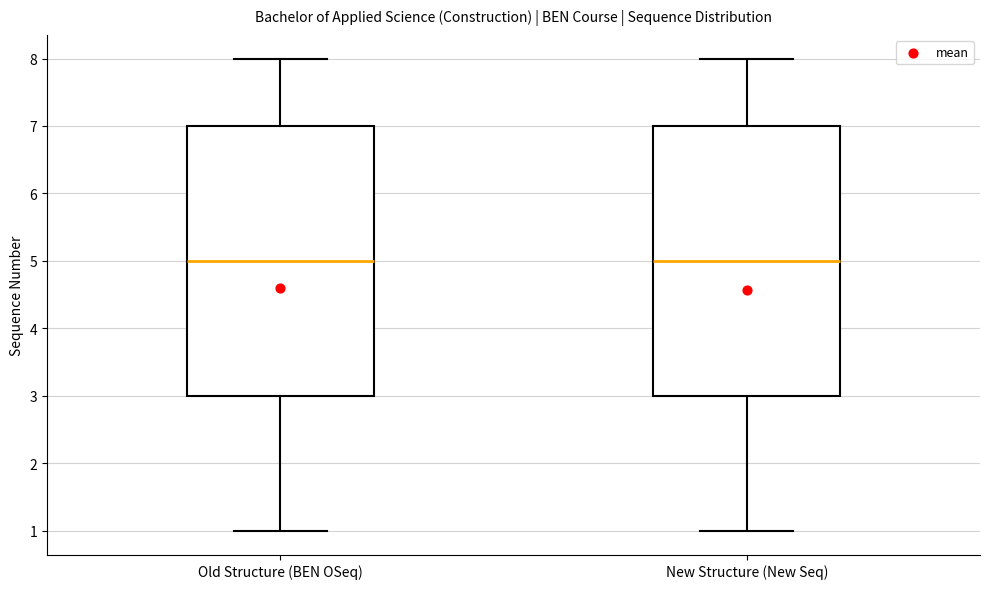

Reading left to right, transcribe this box plot: for each box, give where its median line is, the range the box spans, and where its two whiskers end, as read against the y-axis. The values are not printed on the chart, so give them approximately, as read against the axis.

Old Structure (BEN OSeq): median 5, box 3 to 7, whiskers 1 to 8
New Structure (New Seq): median 5, box 3 to 7, whiskers 1 to 8